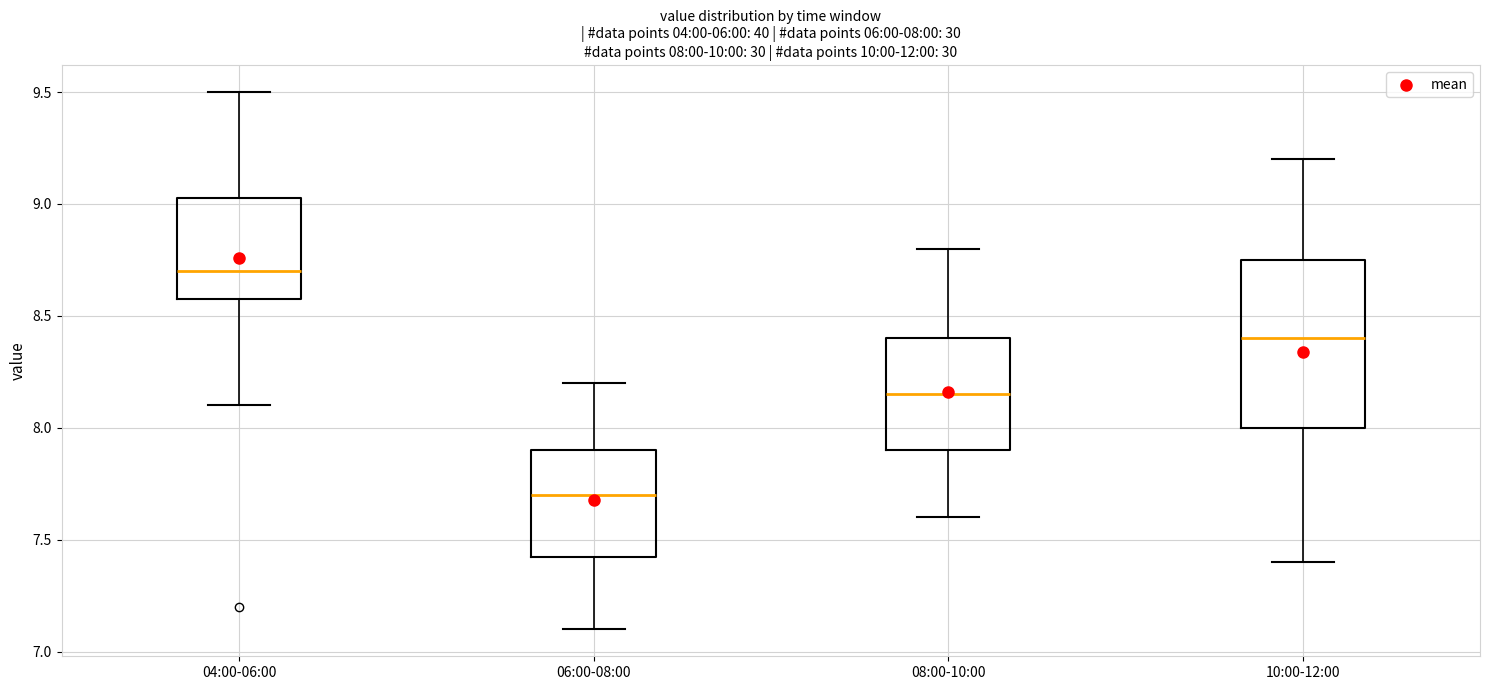

Which box has the lowest median line?

06:00-08:00